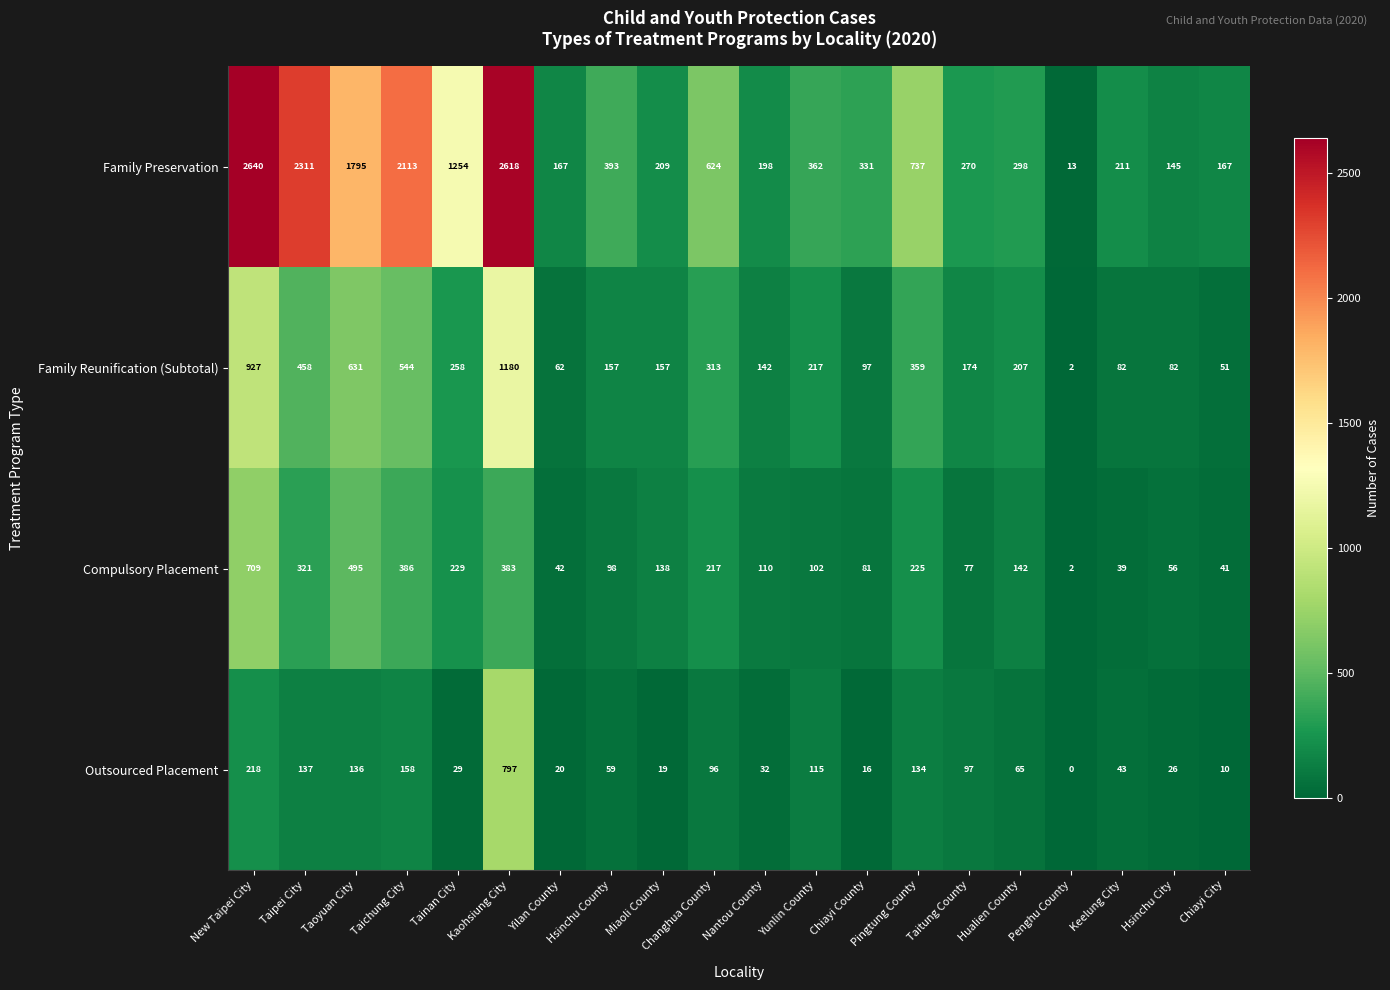

Count the number of data series in this chart.

4